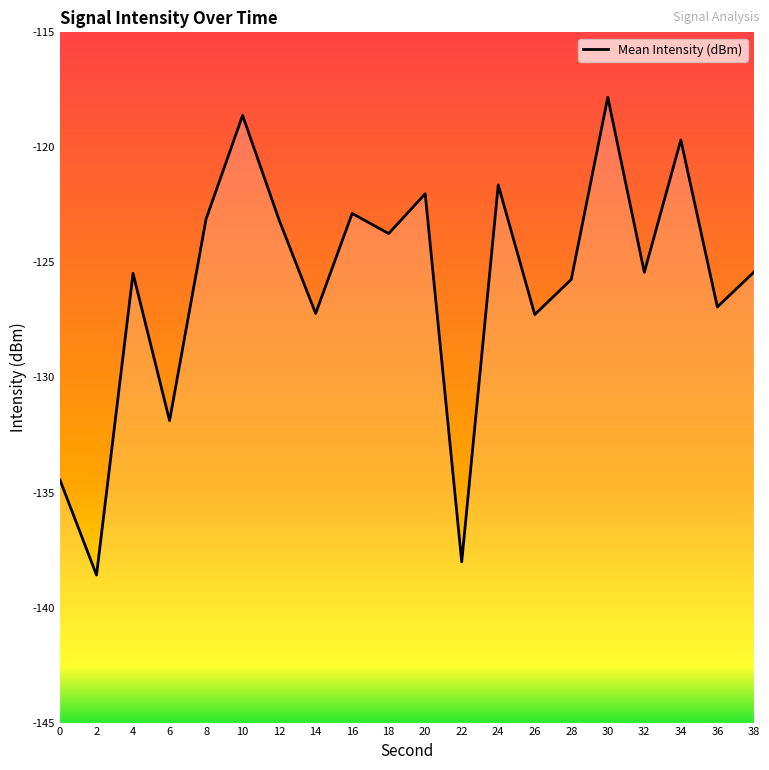

Rank the categories by value from lowest to highest.

2, 22, 0, 6, 26, 14, 36, 28, 4, 32, 38, 18, 12, 8, 16, 20, 24, 34, 10, 30